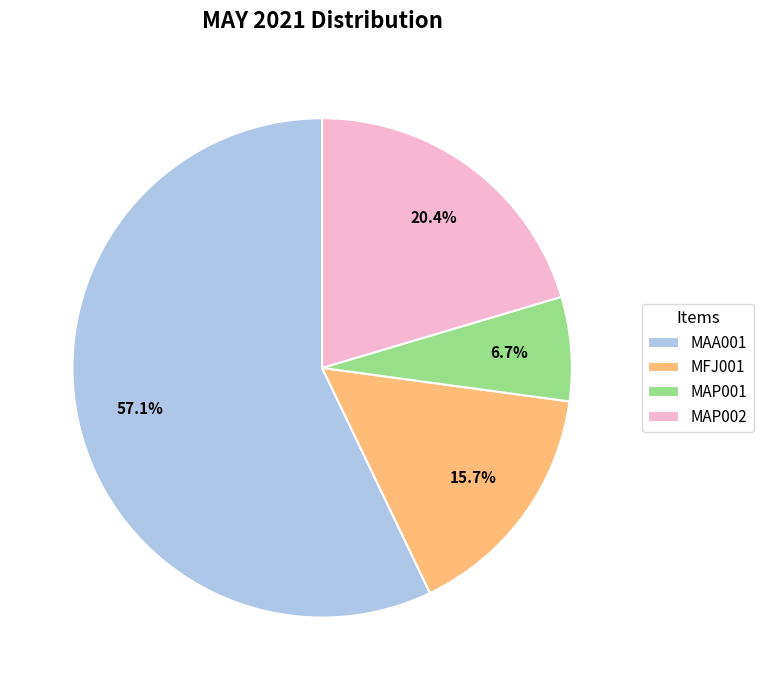

Combined, what portion of the pie is MFJ001 and MAA001?

72.9%